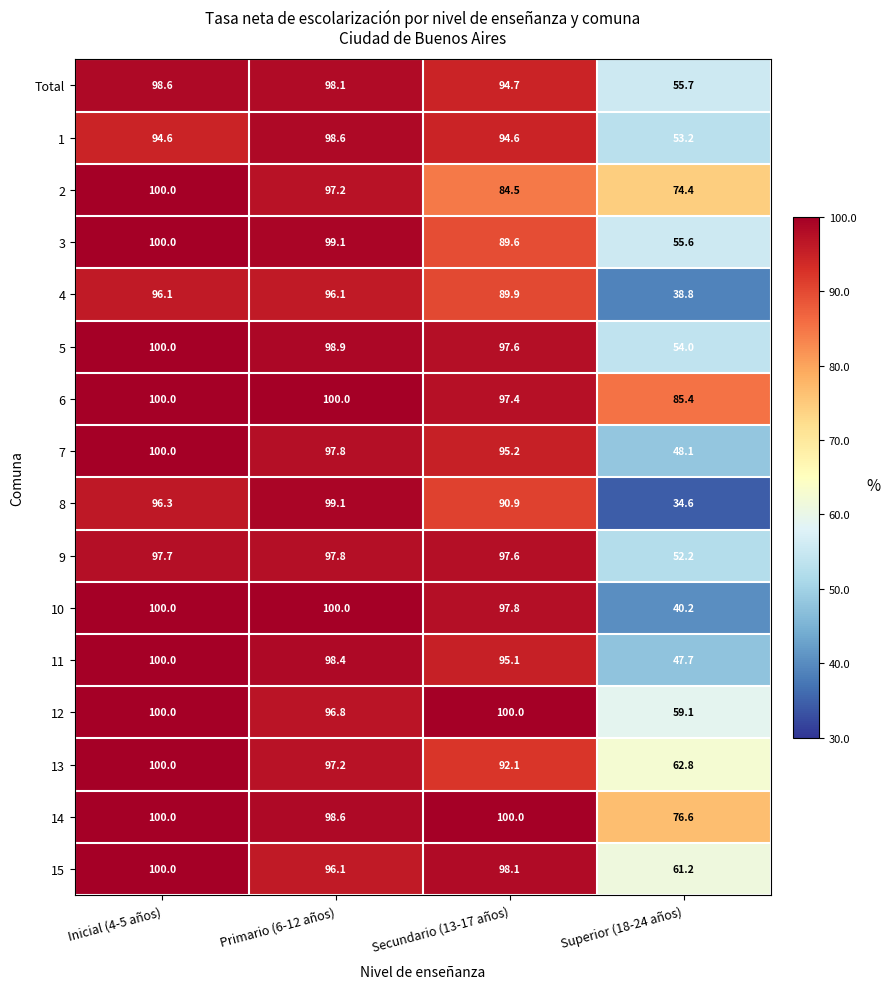

Between Inicial (4-5 años) and Secundario (13-17 años), which series saw the biggest shift?

2